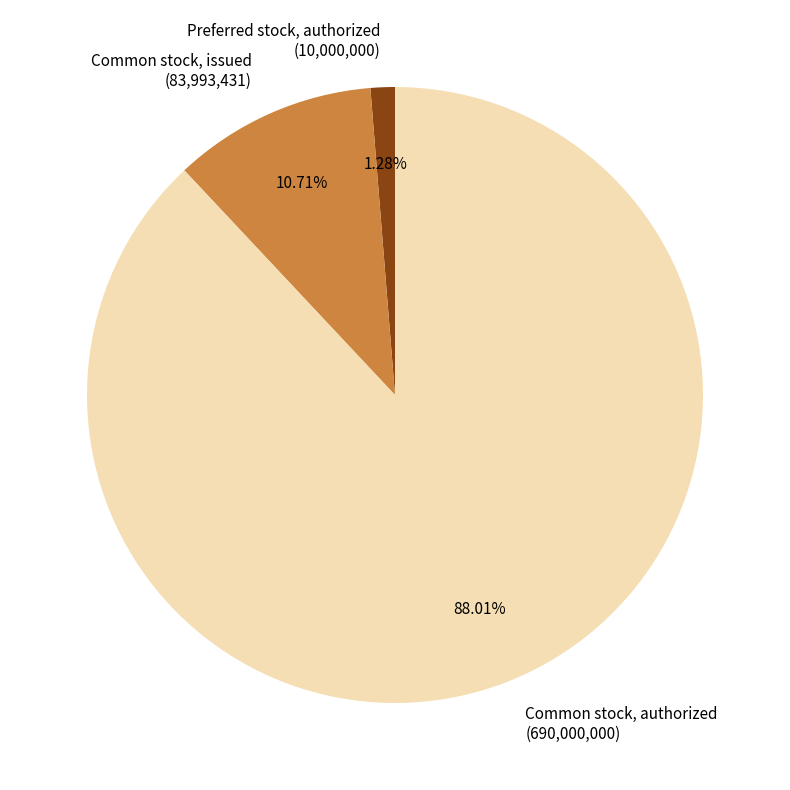

Is the sum of Preferred stock, authorized and Common stock, authorized greater than half?

Yes